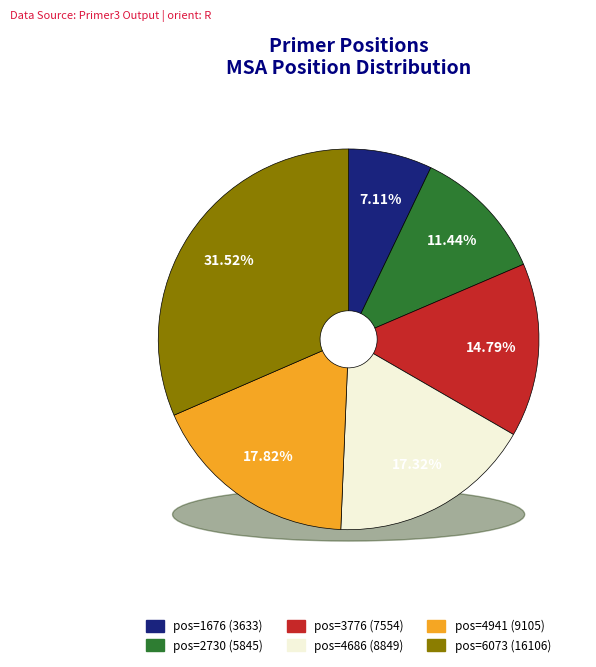

How many slices are in this pie chart?

6